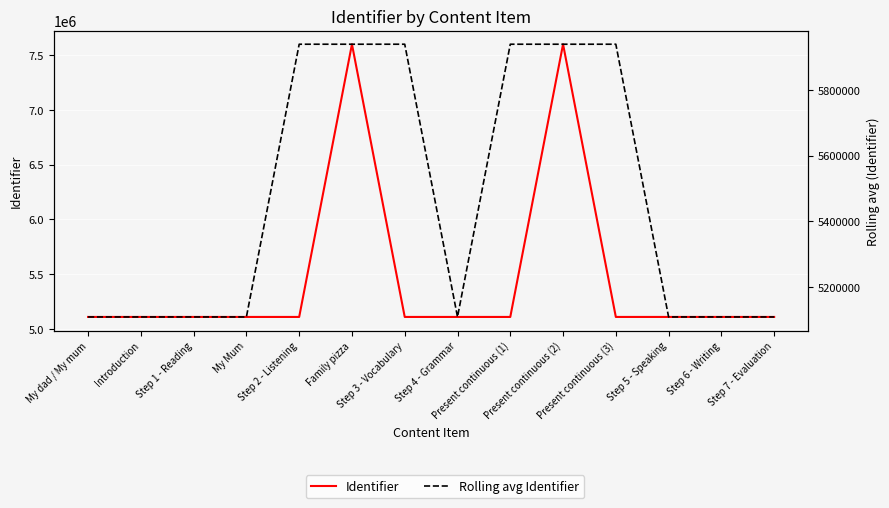

The value of Identifier at Step 3 - Vocabulary is 5109050.0. True or false?

True